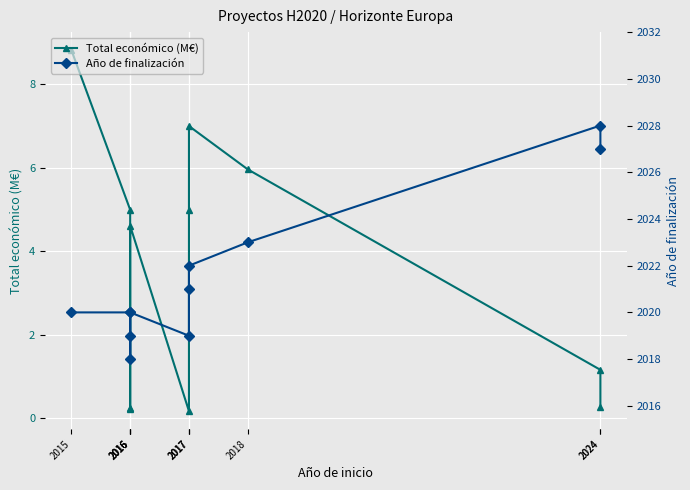

The value of Año de finalización at 2016 is 1316.6. True or false?

False